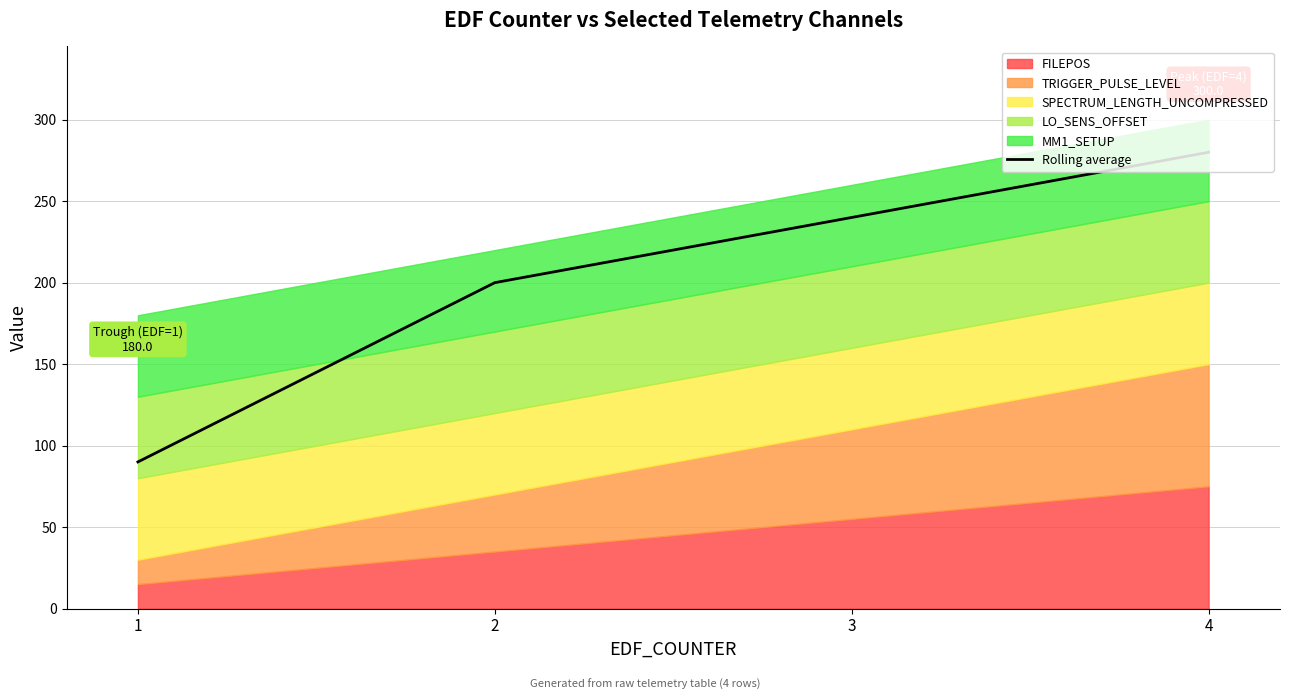

What is the greatest value displayed?

280